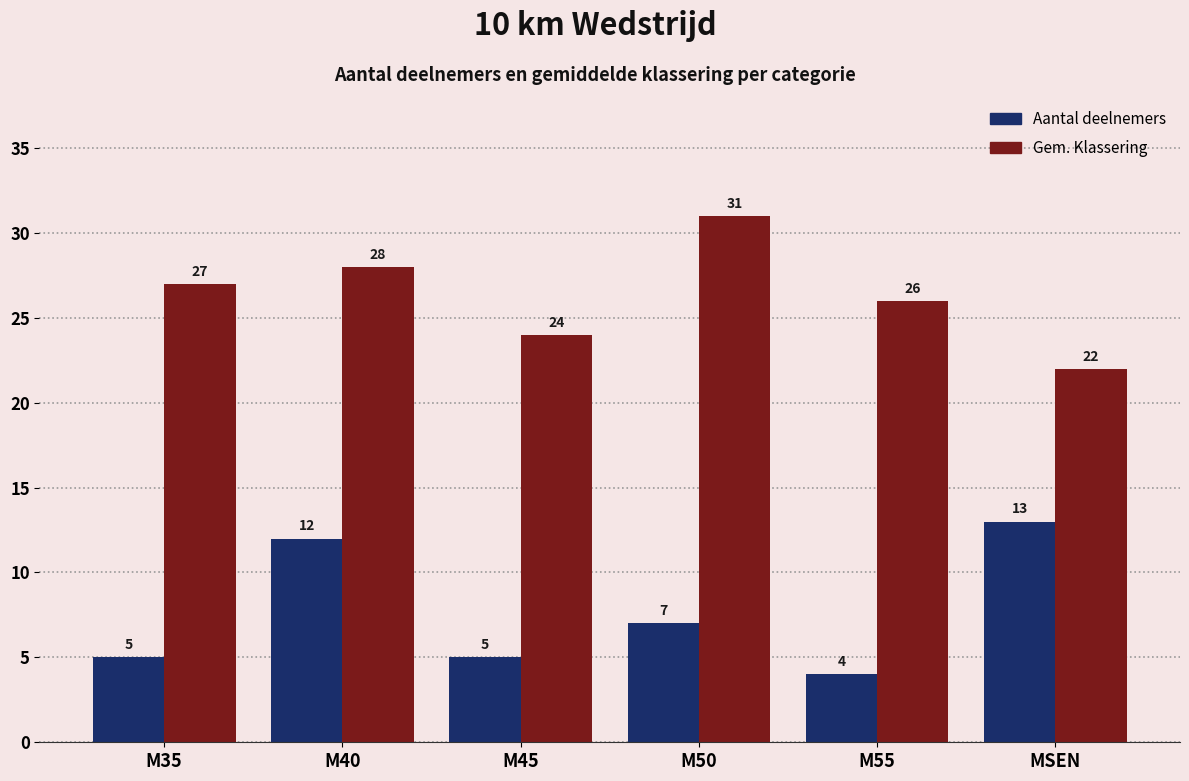

What is the label of the 1st bar from the left?

M35